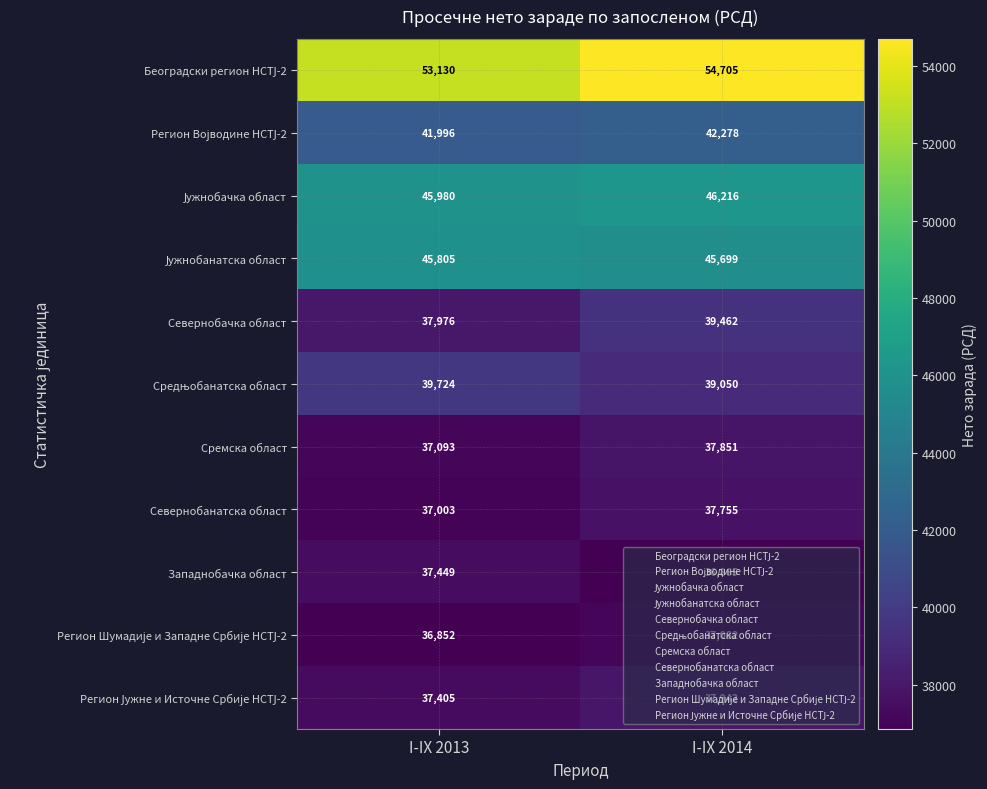

What is the difference between the highest and lowest values at I-IX 2014?

17840